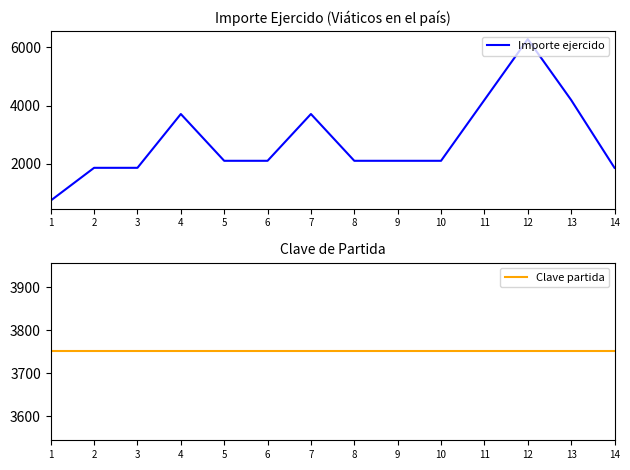

How many times do Clave partida and Importe ejercido cross each other?

2